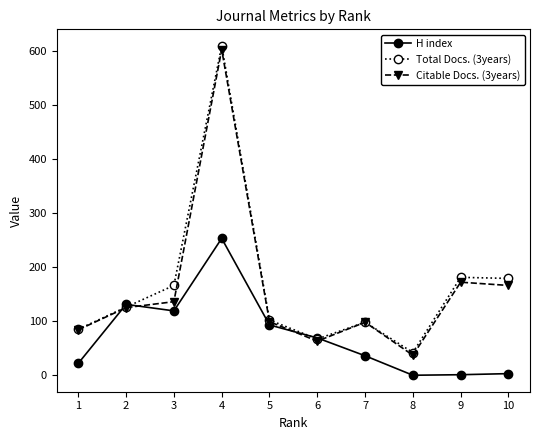

The value of Citable Docs. (3years) at 10 is 166. True or false?

True